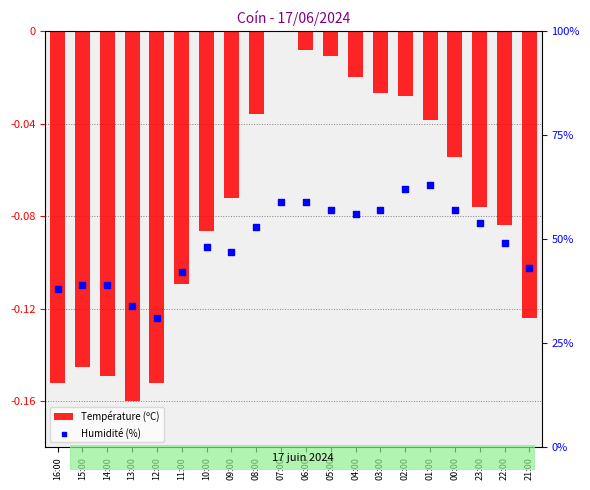

What is the total value across all series at 12:00?

0.2